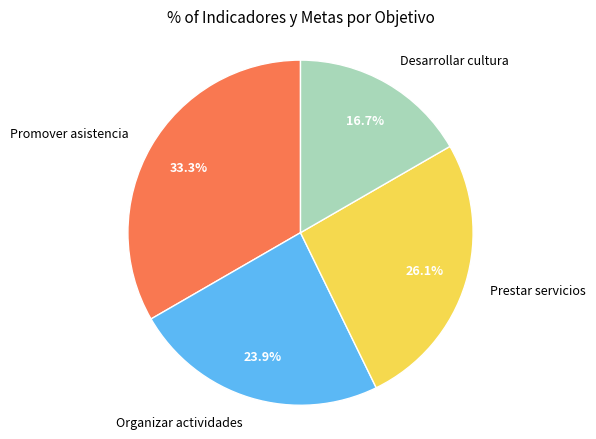

Count the number of slices in the pie.

4